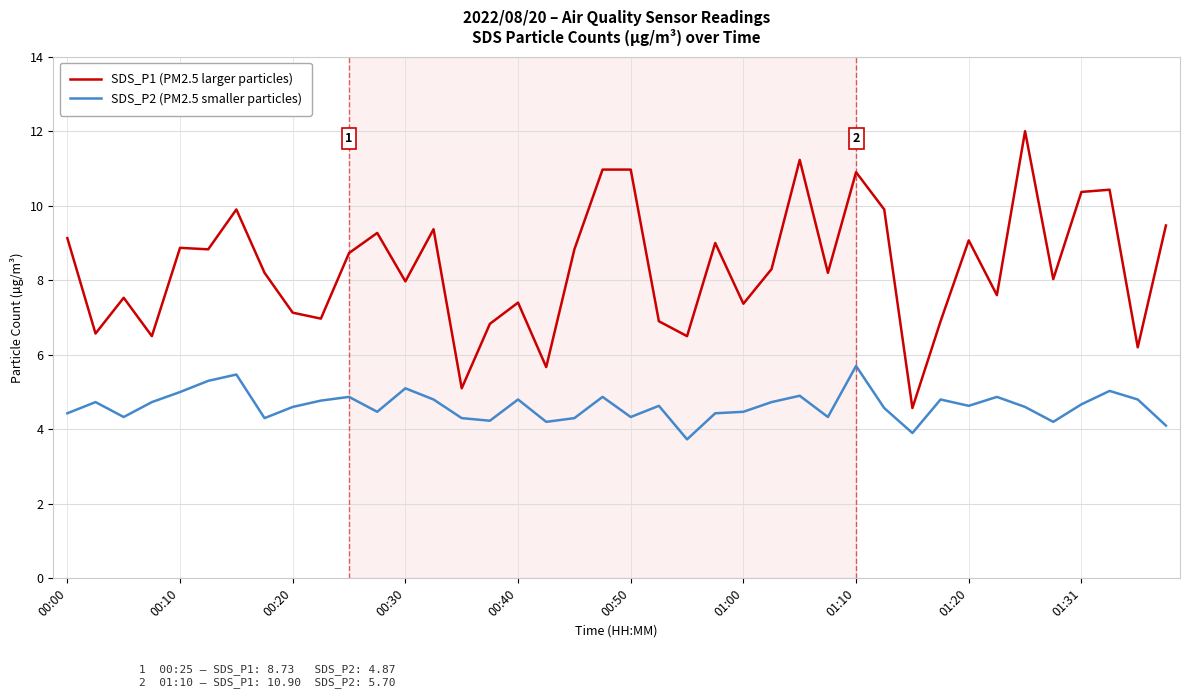

Which series has the largest range (max minus min)?

SDS_P1 (PM2.5 larger particles)